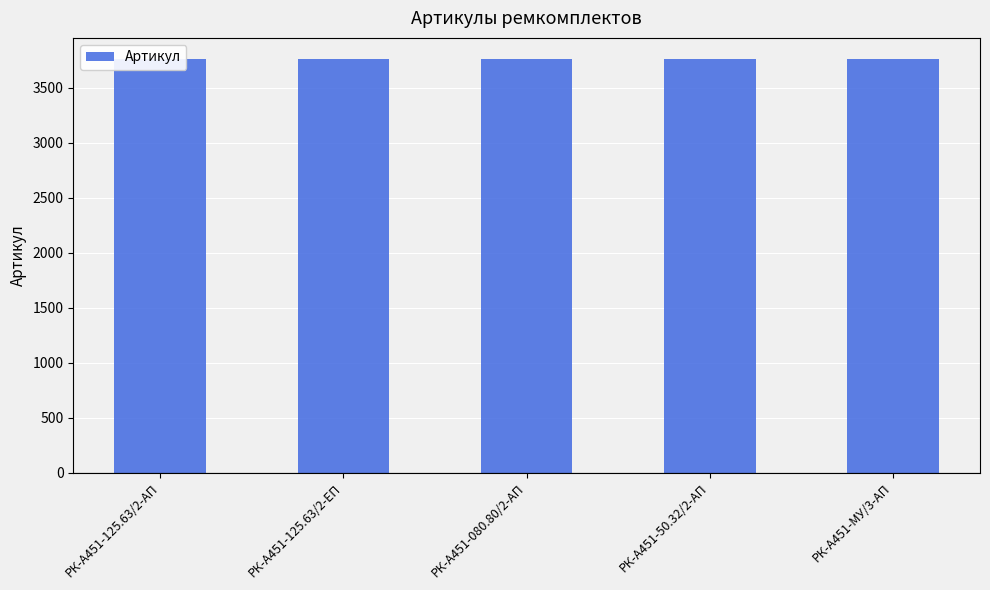

What is the minimum value shown in the chart?

3762